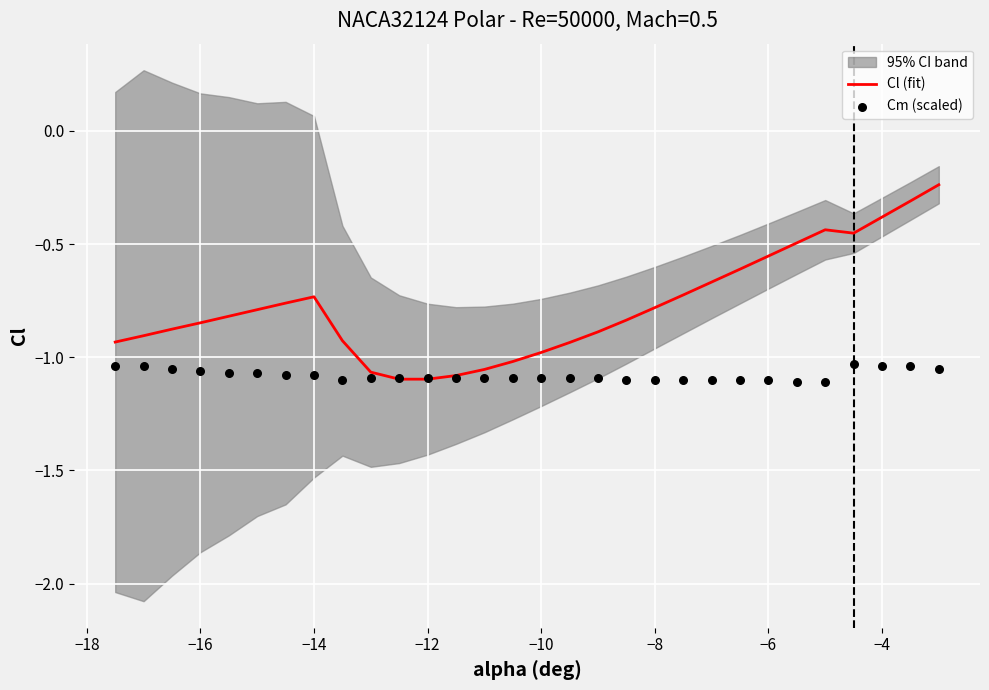

Is the value of Cm (scaled) at −4 greater than the value of Cl (fit) at 20?

No